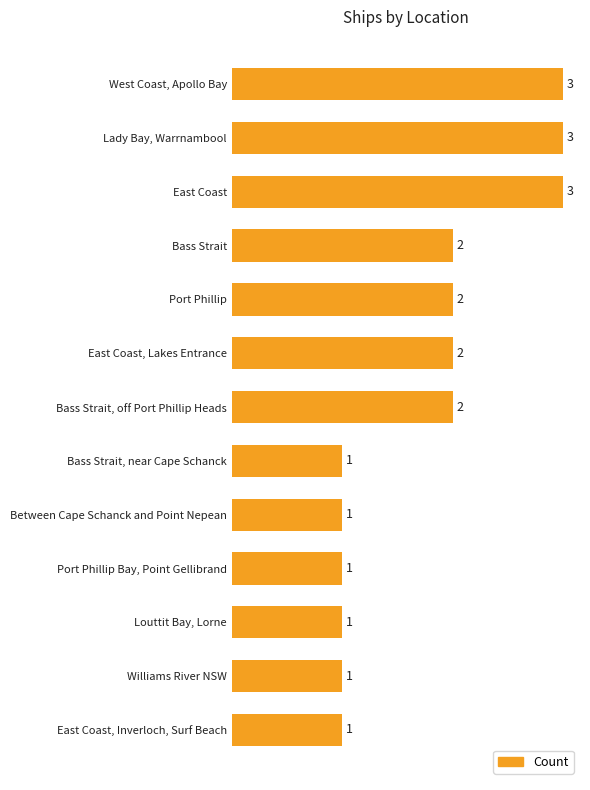

Does the chart contain any negative values?

No